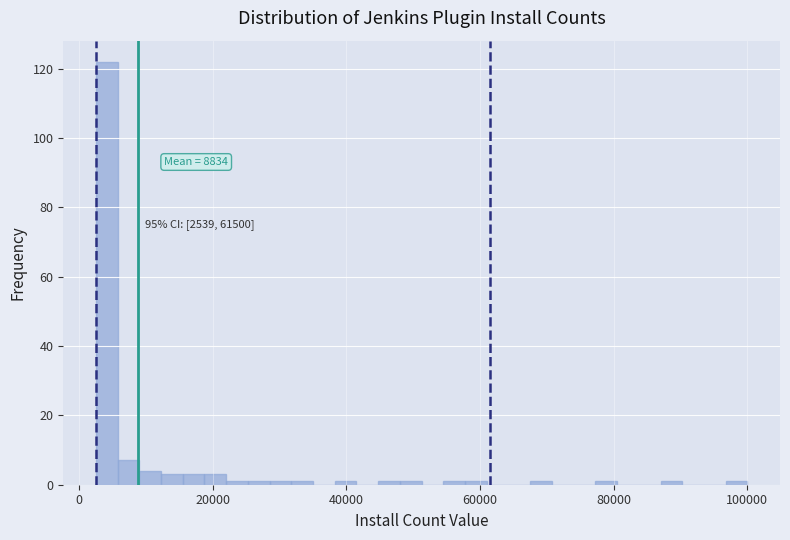

Around what value on the x-axis is the tallest bar? Give the approximate position of its centre, as read against the axis.

4000